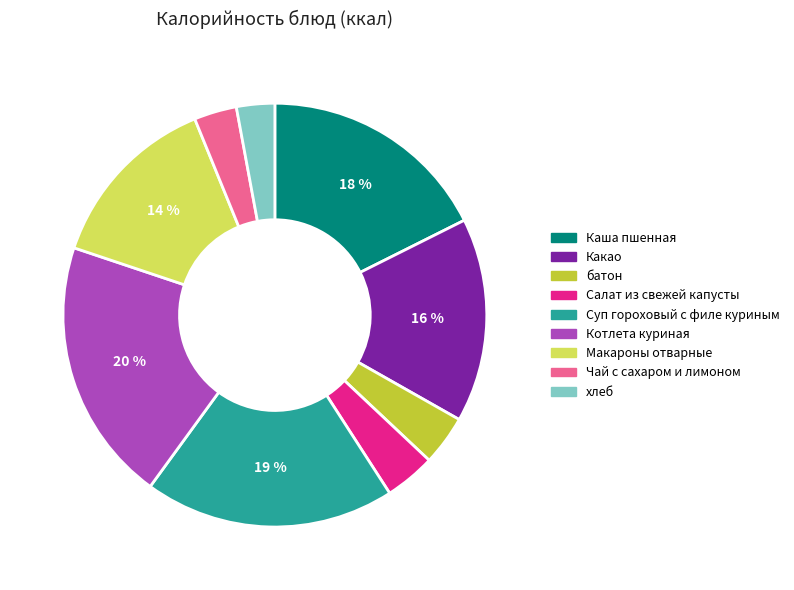

Combined, do Суп гороховый с филе куриным and Каша пшенная account for over 50%?

No